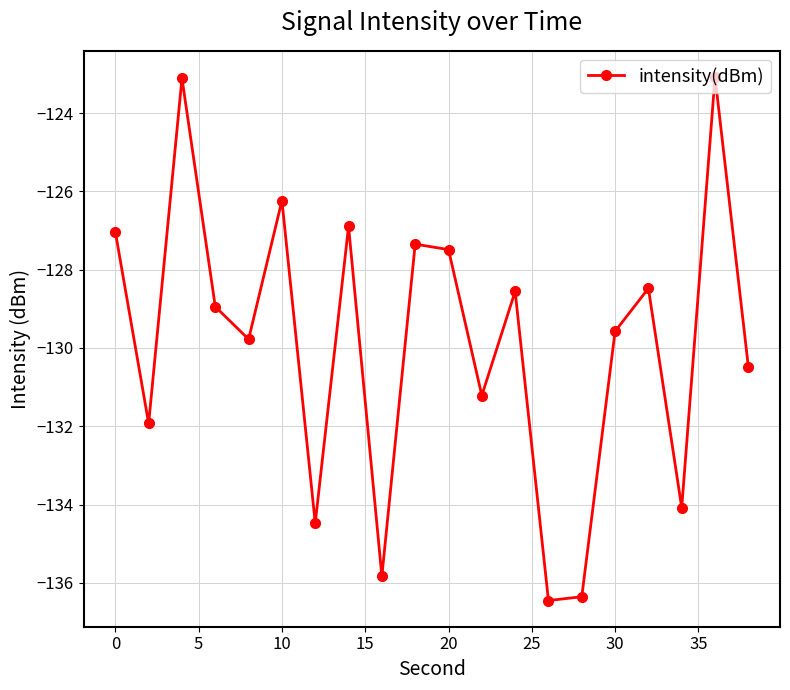

Reading left to right, list all the values displayed in this chart.

-127.0	-131.9	-123.1	-128.9	-129.8	-126.2	-134.5	-126.9	-135.8	-127.3	-127.5	-131.2	-128.6	-136.5	-136.4	-129.6	-128.5	-134.1	-123.1	-130.5